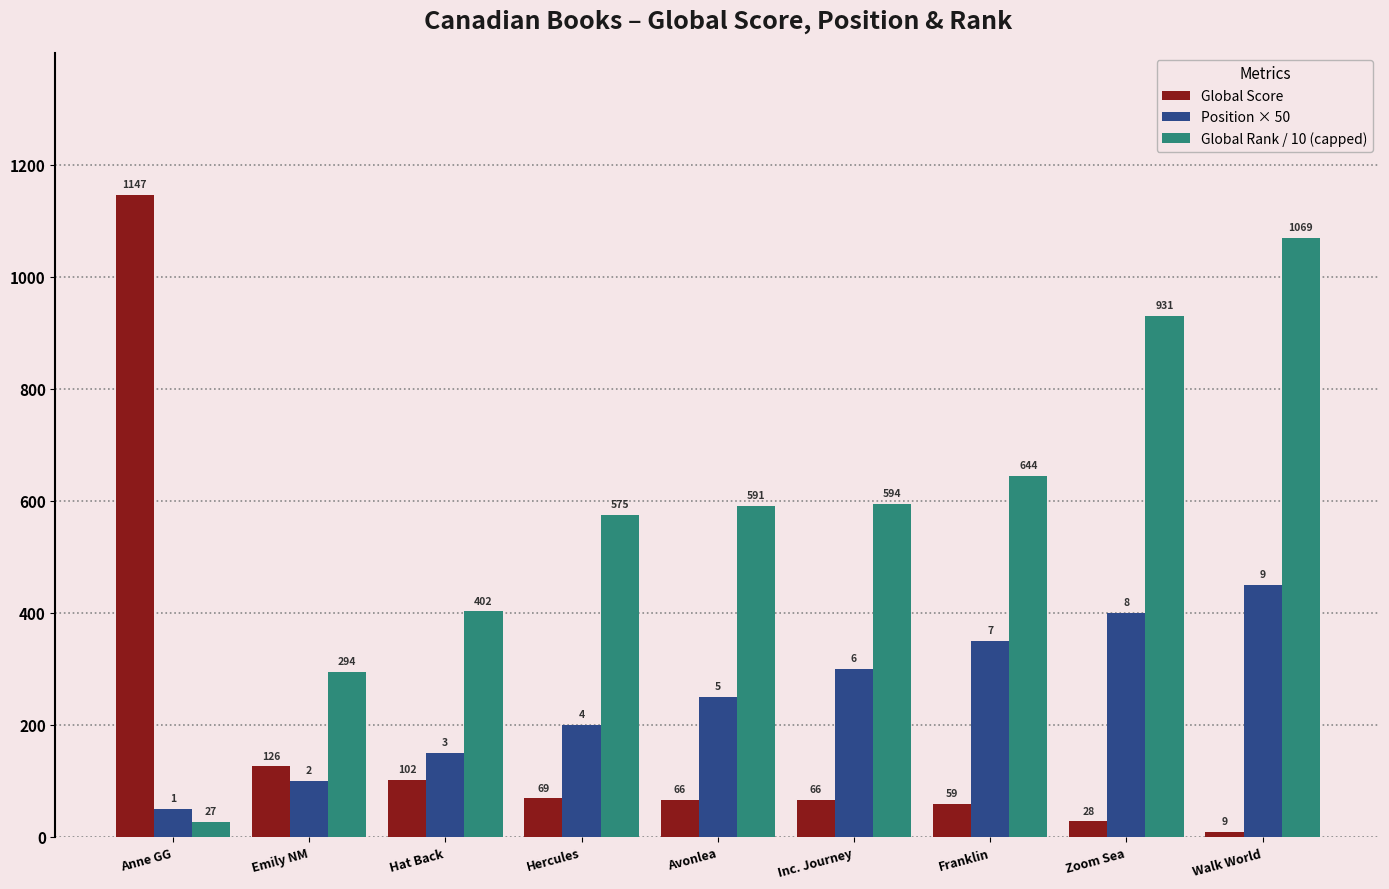

Rank the categories by Position × 50 value from highest to lowest.

Walk World, Zoom Sea, Franklin, Inc. Journey, Avonlea, Hercules, Hat Back, Emily NM, Anne GG